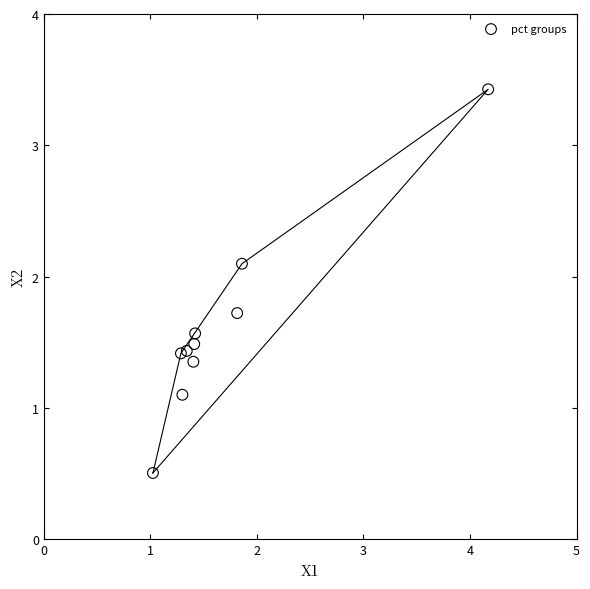

What Y value in the scatter plot is closest to 1?

1.1